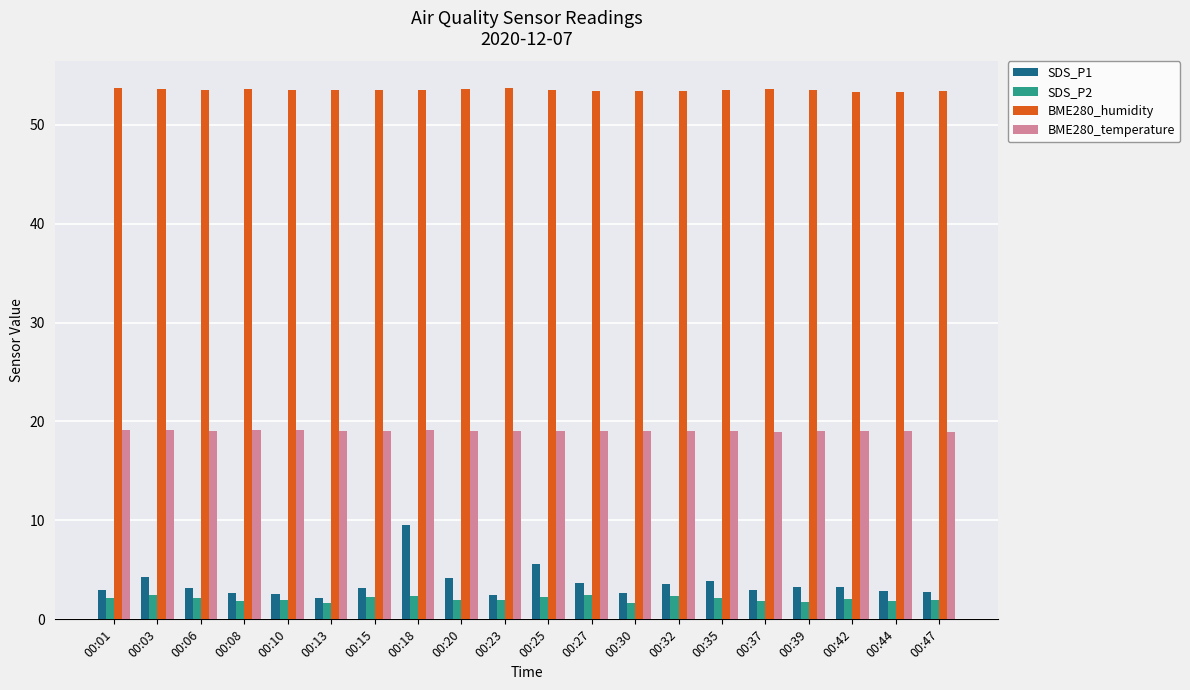

What is the approximate value of SDS_P2 at 00:25?

2.2